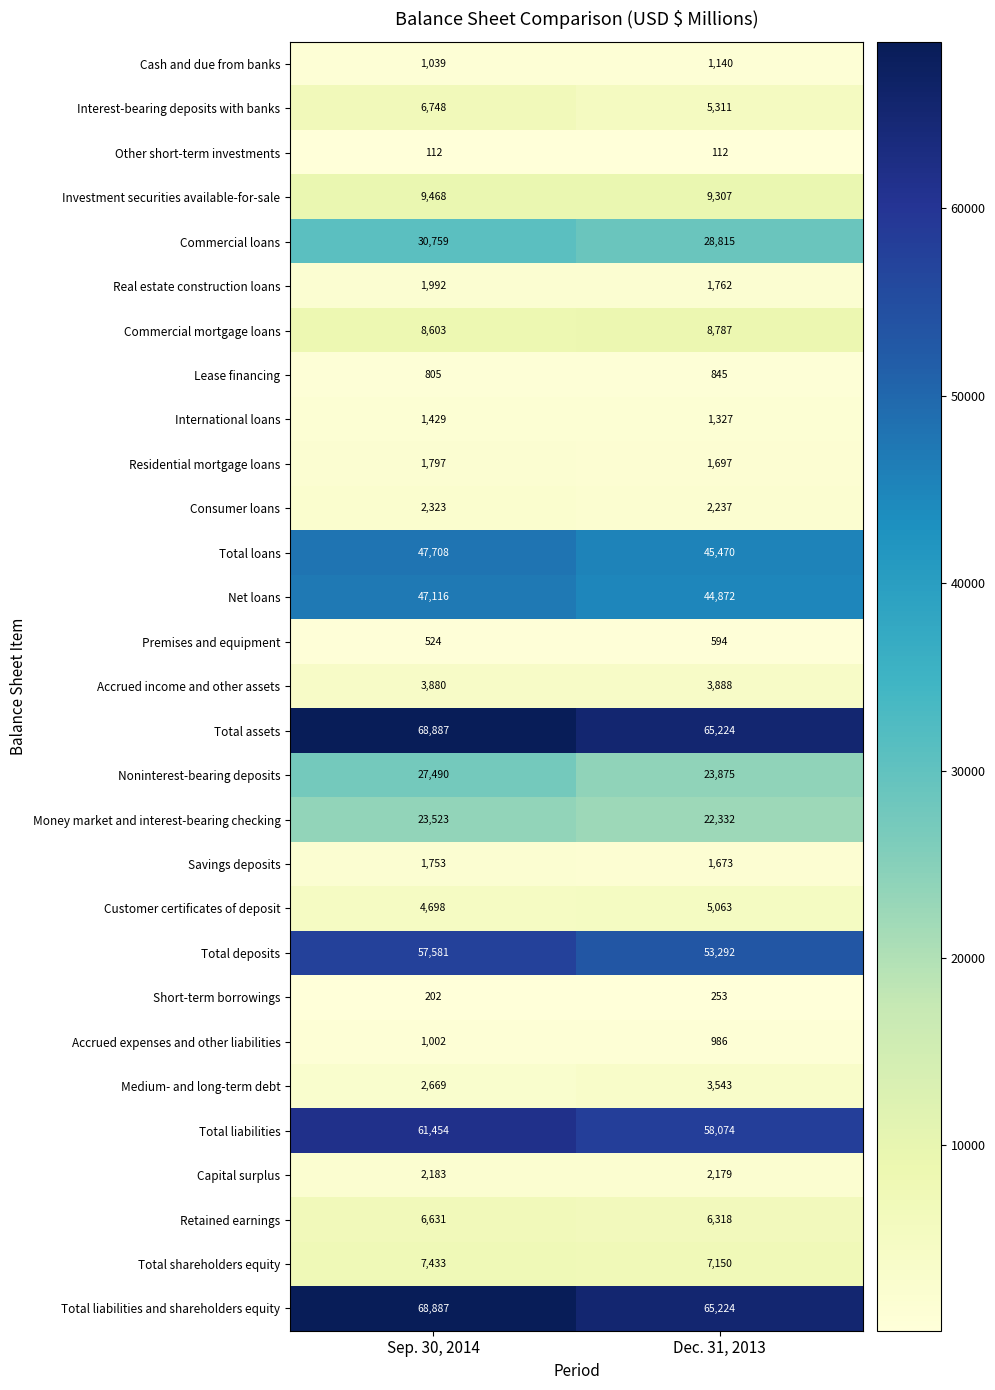

Which series changed the most between Sep. 30, 2014 and Dec. 31, 2013?

Total deposits